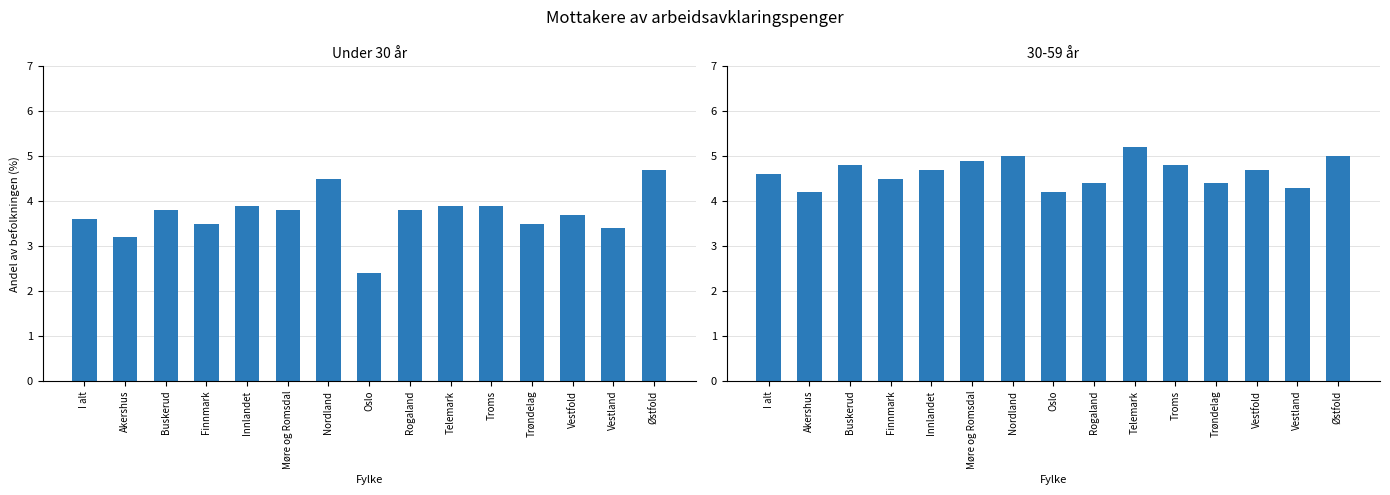

Reading right to left, what are all the values shown in this chart?

Under 30 år: 4.7	3.4	3.7	3.5	3.9	3.9	3.8	2.4	4.5	3.8	3.9	3.5	3.8	3.2	3.6
30-59 år: 5.0	4.3	4.7	4.4	4.8	5.2	4.4	4.2	5.0	4.9	4.7	4.5	4.8	4.2	4.6